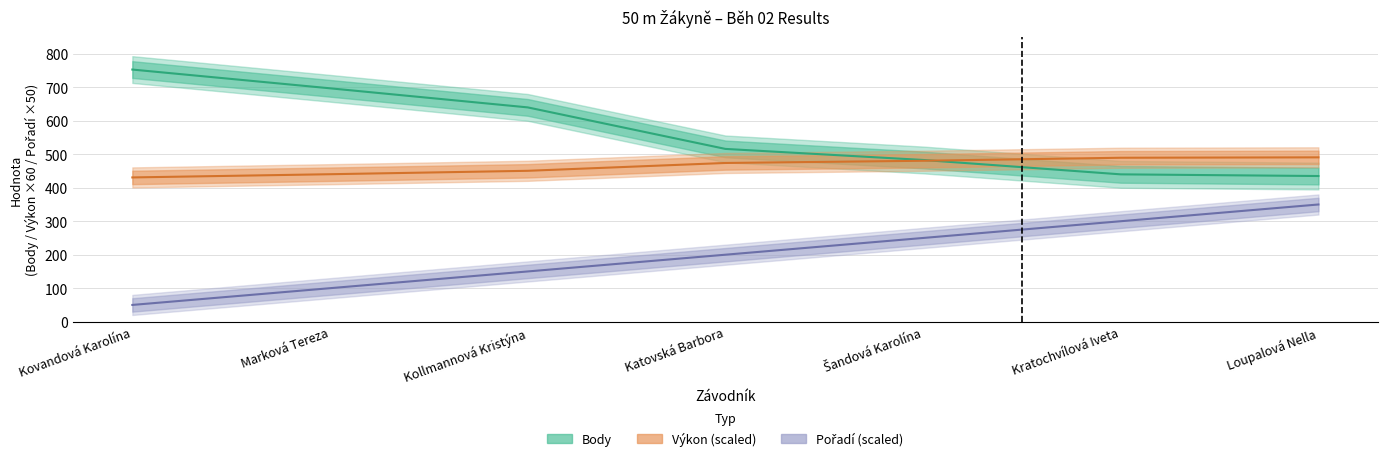

What is the sum of all Body values?

3964.0